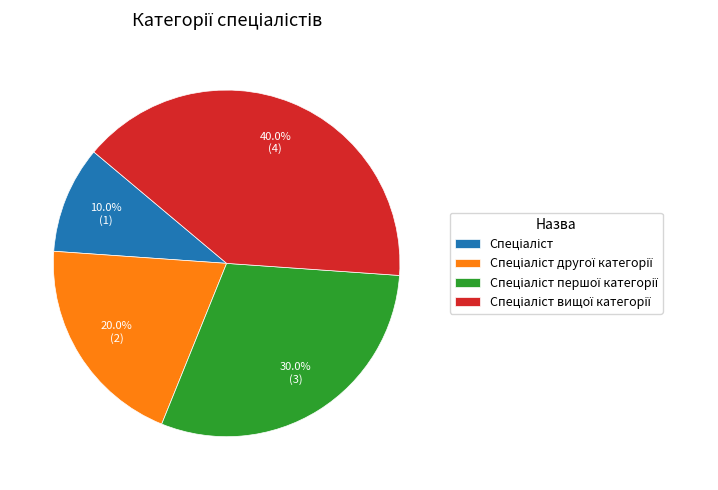

Does any single category account for the majority?

No